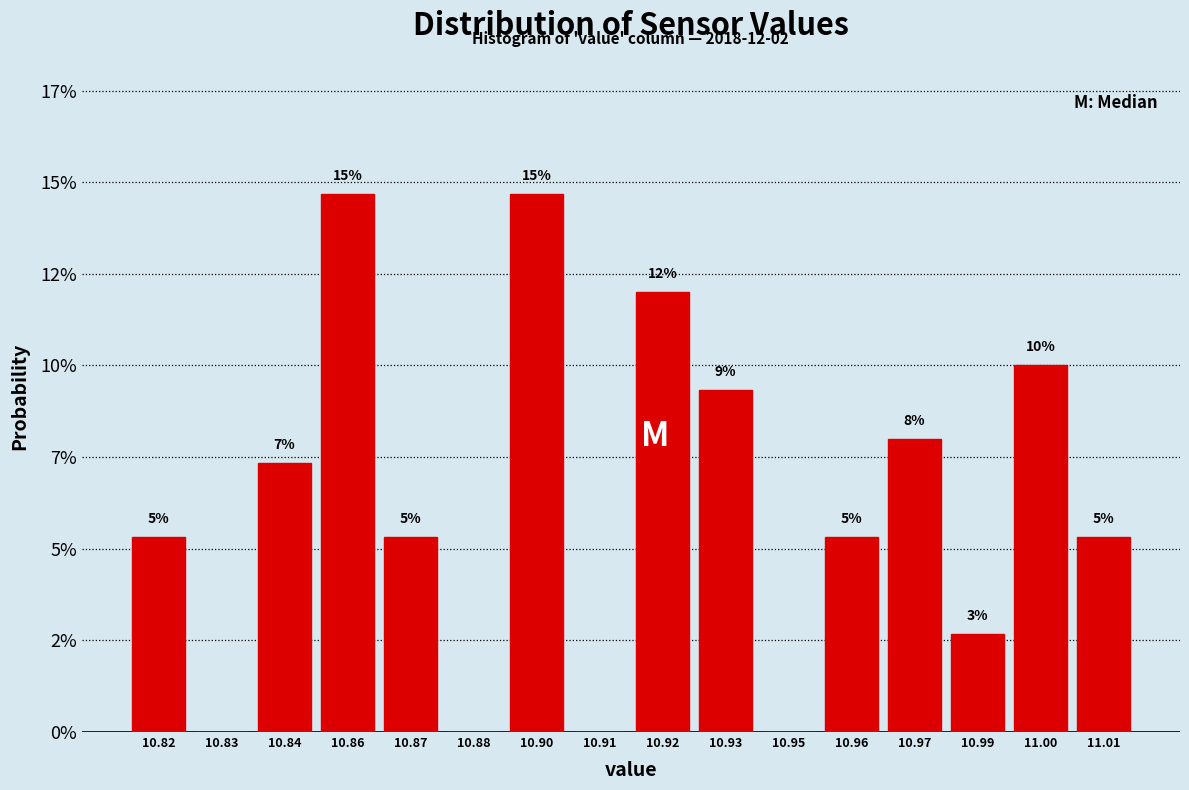

Are the bars horizontal?

No